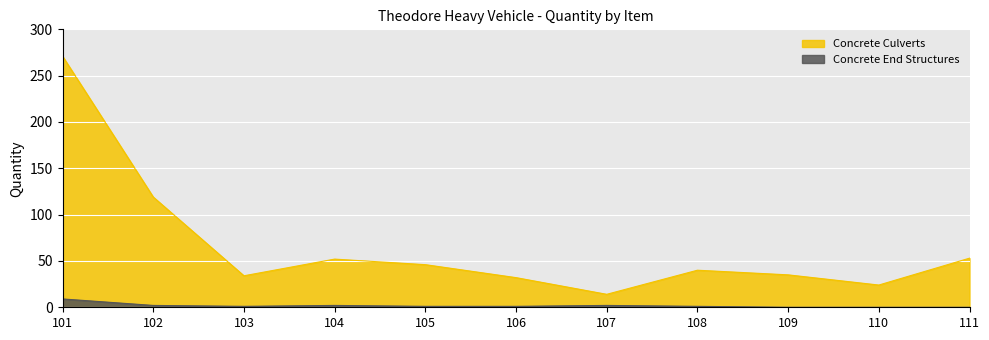

What is the difference between the second highest and second lowest values in the Concrete Culverts series?

95